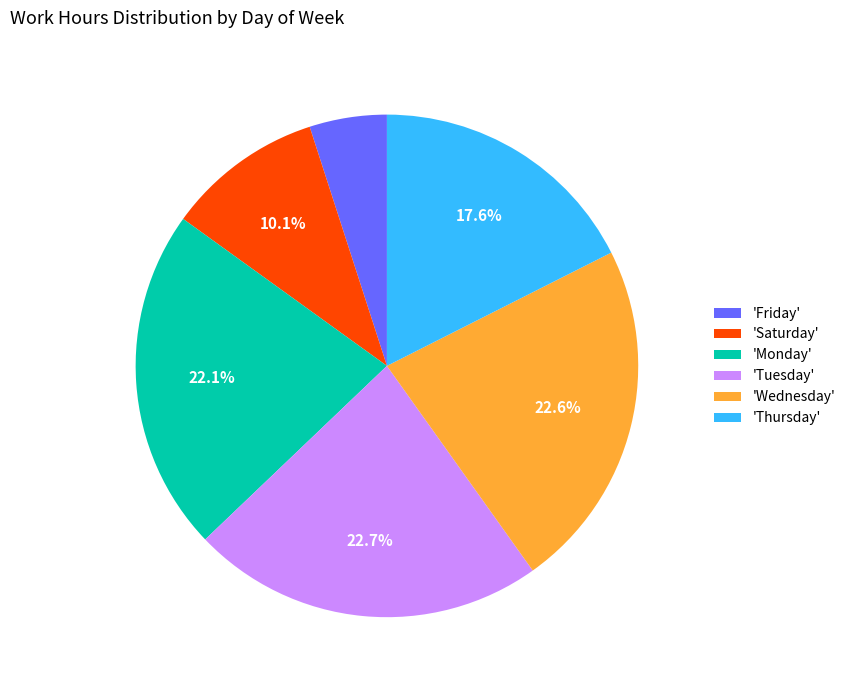

To the nearest percent, what is the difference between the largest and smallest slice percentages?

18%